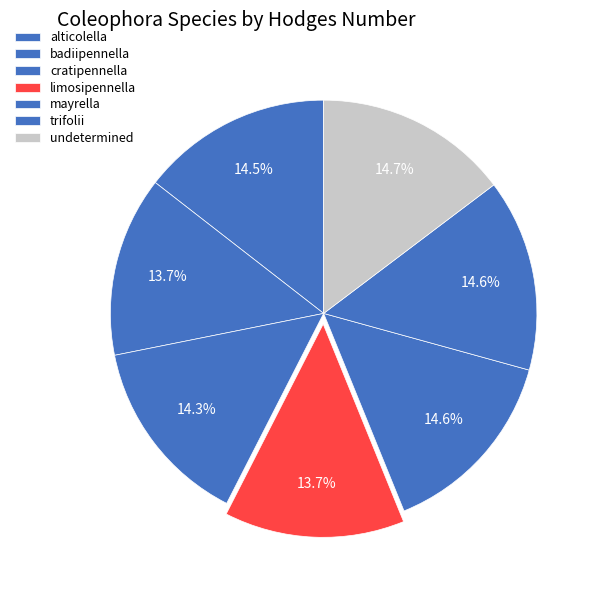

How many slices are in this pie chart?

7